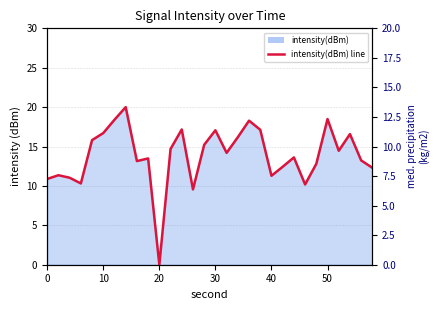

How many interior local peaks (higher than both neighbors) does the data have?

9